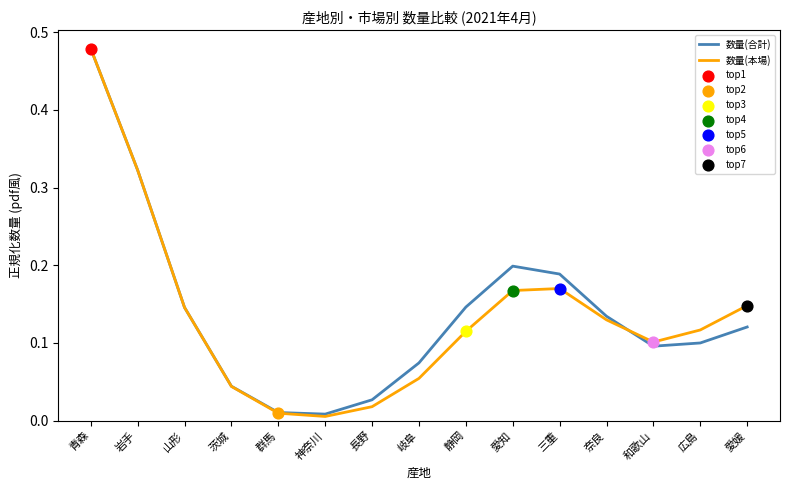

Which series has the largest total across all categories?

数量(合計)